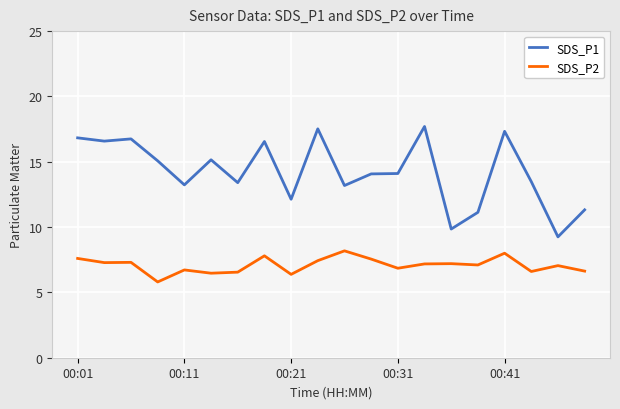

Which series has the largest range (max minus min)?

SDS_P1